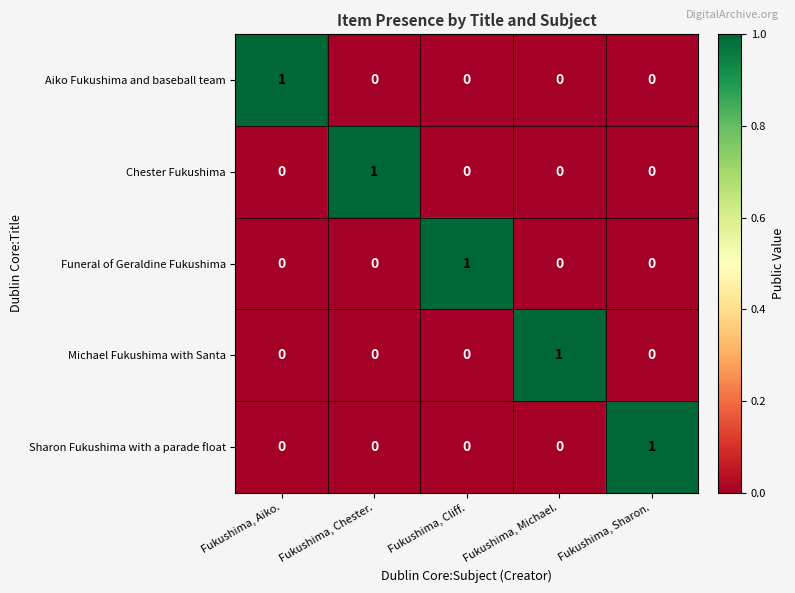

Is it true that Sharon Fukushima with a parade float equals 0 at Fukushima, Aiko.?

True